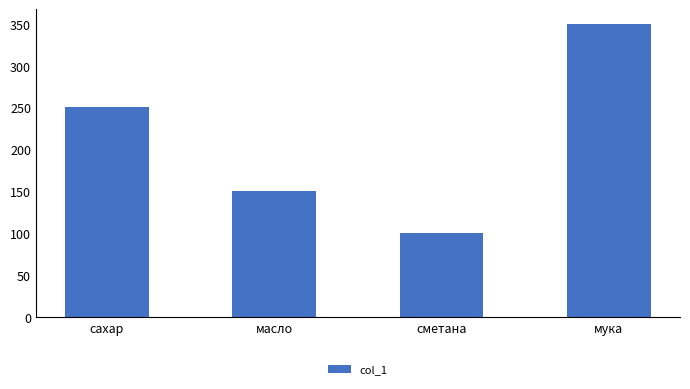

What is the change in value from сахар to сметана?

-150